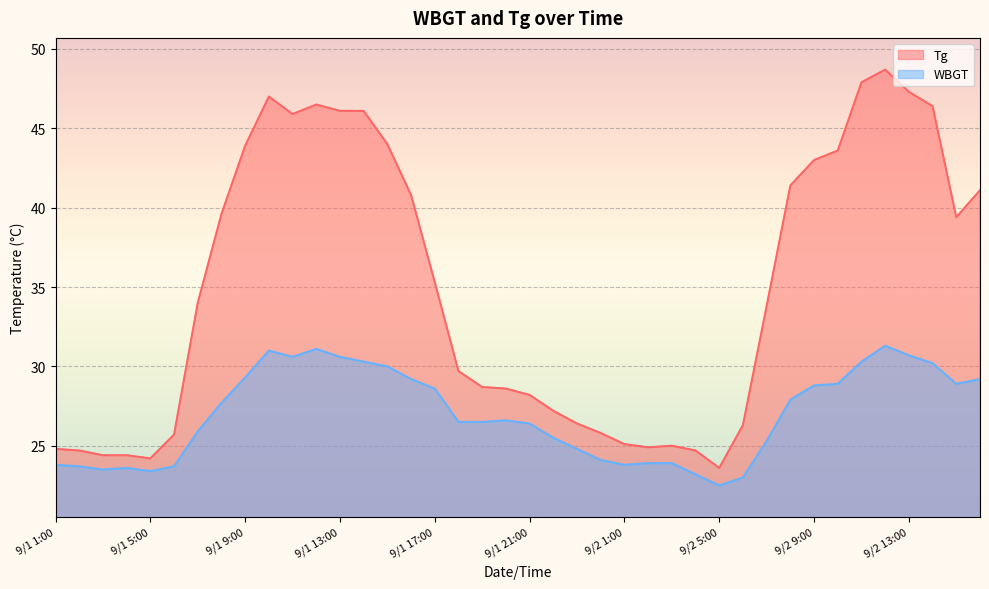

Which series has the largest total across all categories?

Tg